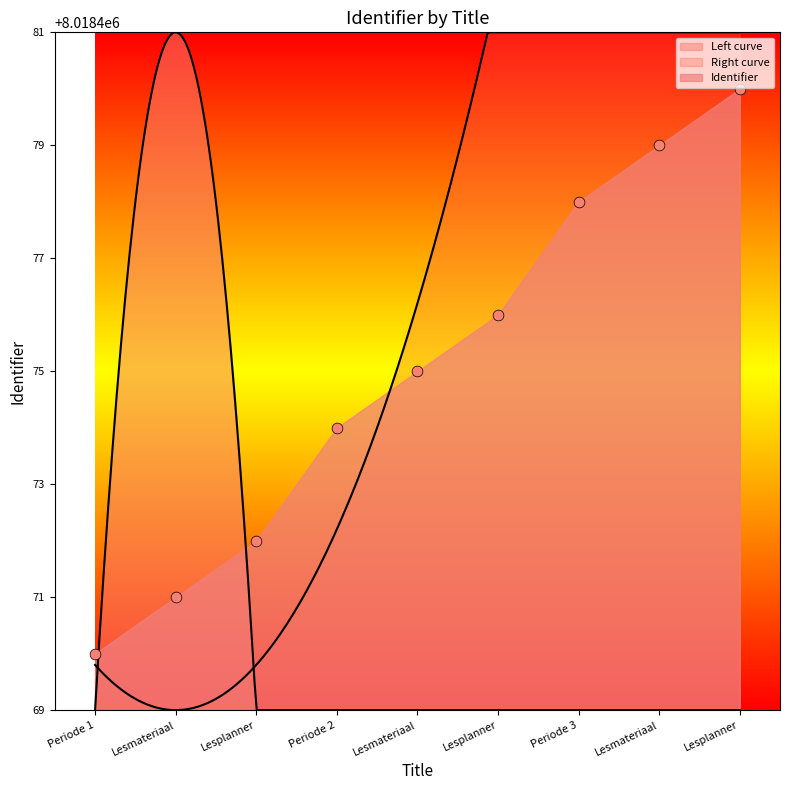

Which has a higher value, Lesmateriaal or Lesplanner?

Lesplanner